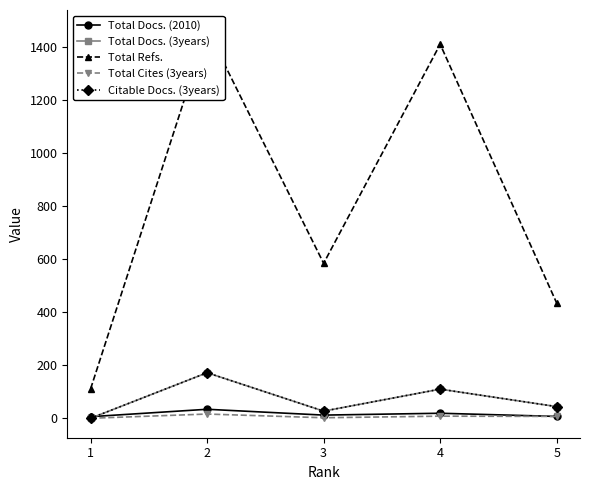

In Total Docs. (3years), how many points are lower than both neighbors (excluding endpoints)?

1